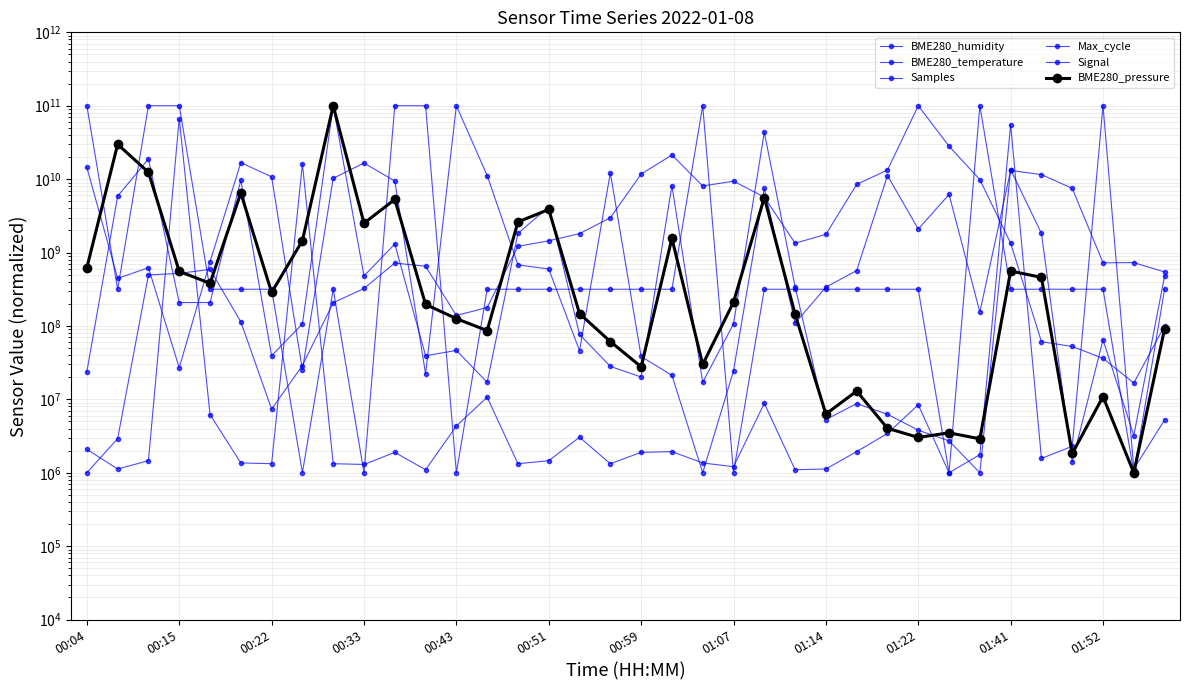

Where is BME280_temperature nearest to the value 50000500000?

22